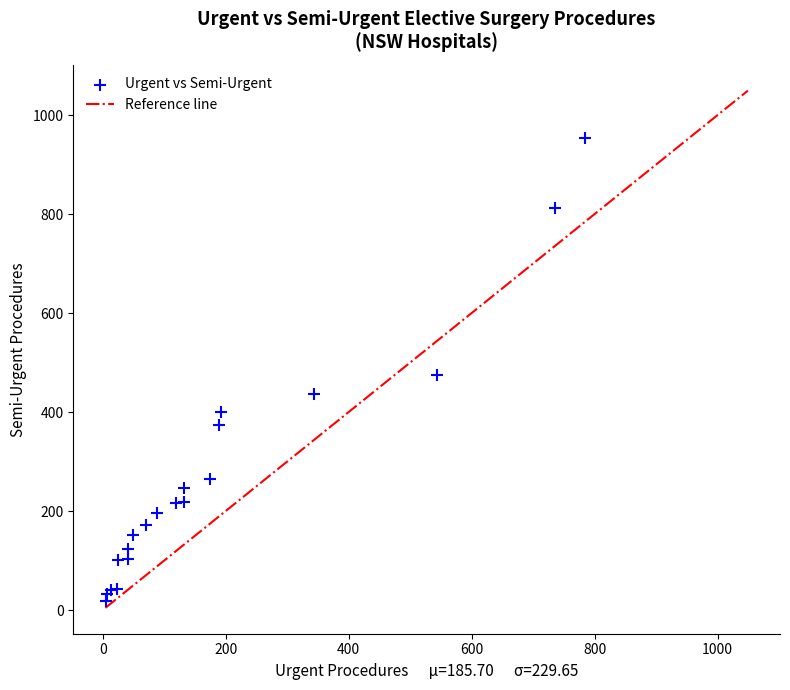

What Y value in the scatter plot is closest to 486?

474